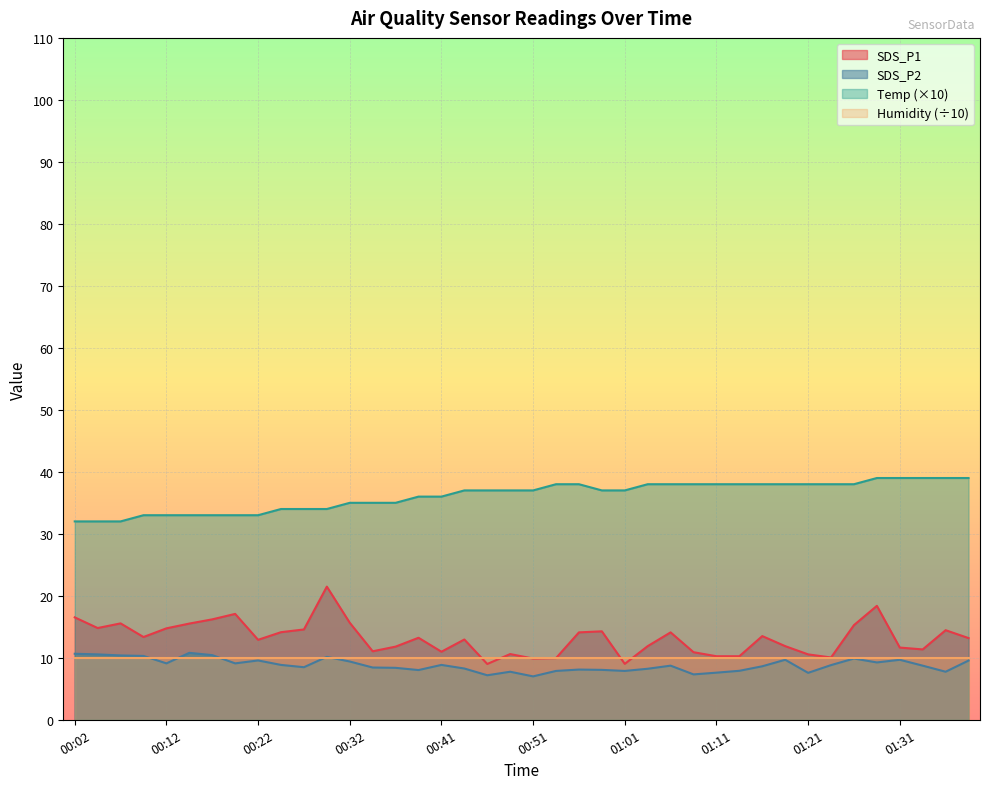

How many lines are shown in the chart?

4